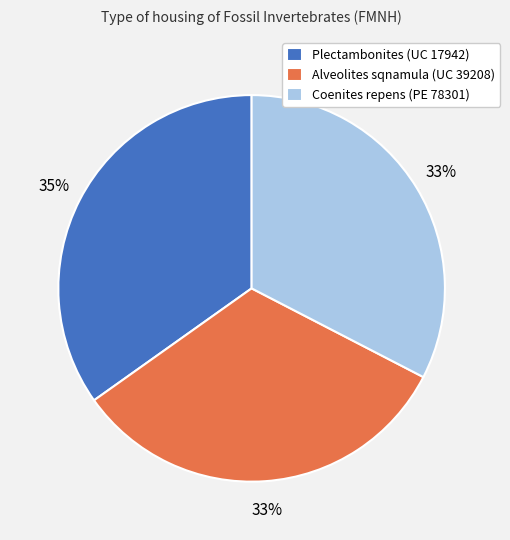

To the nearest percent, what is the combined percentage of Alveolites sqnamula (UC 39208) and Coenites repens (PE 78301)?

65%